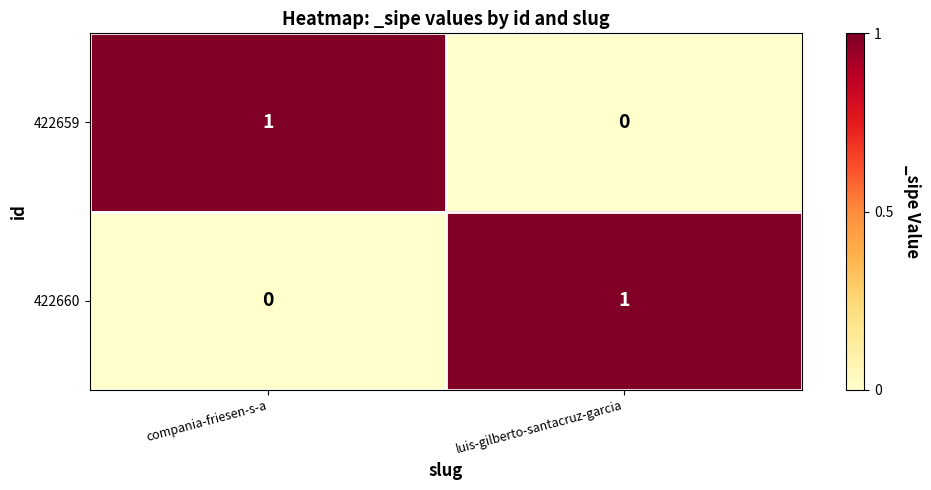

How many series are shown in this chart?

2